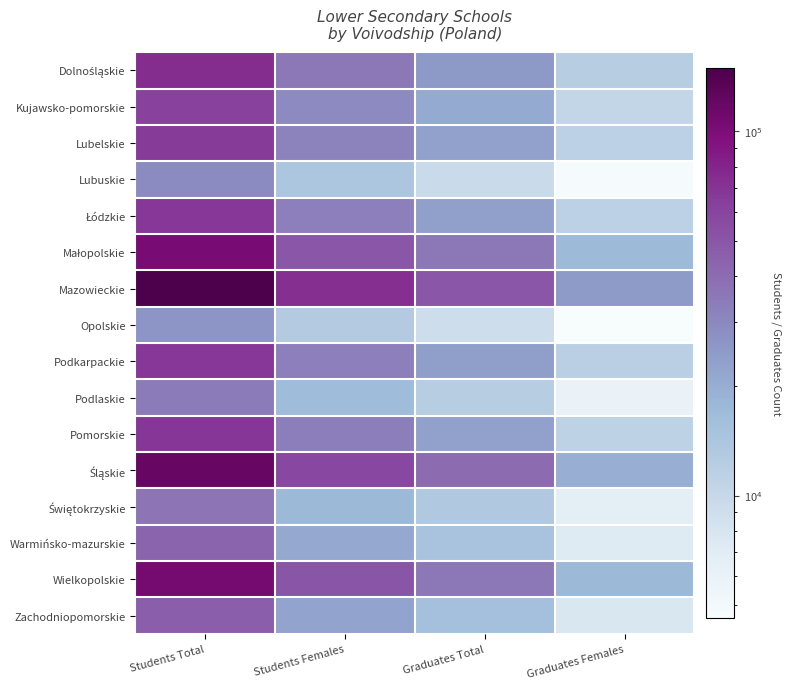

Which series has the largest range (max minus min)?

Mazowieckie